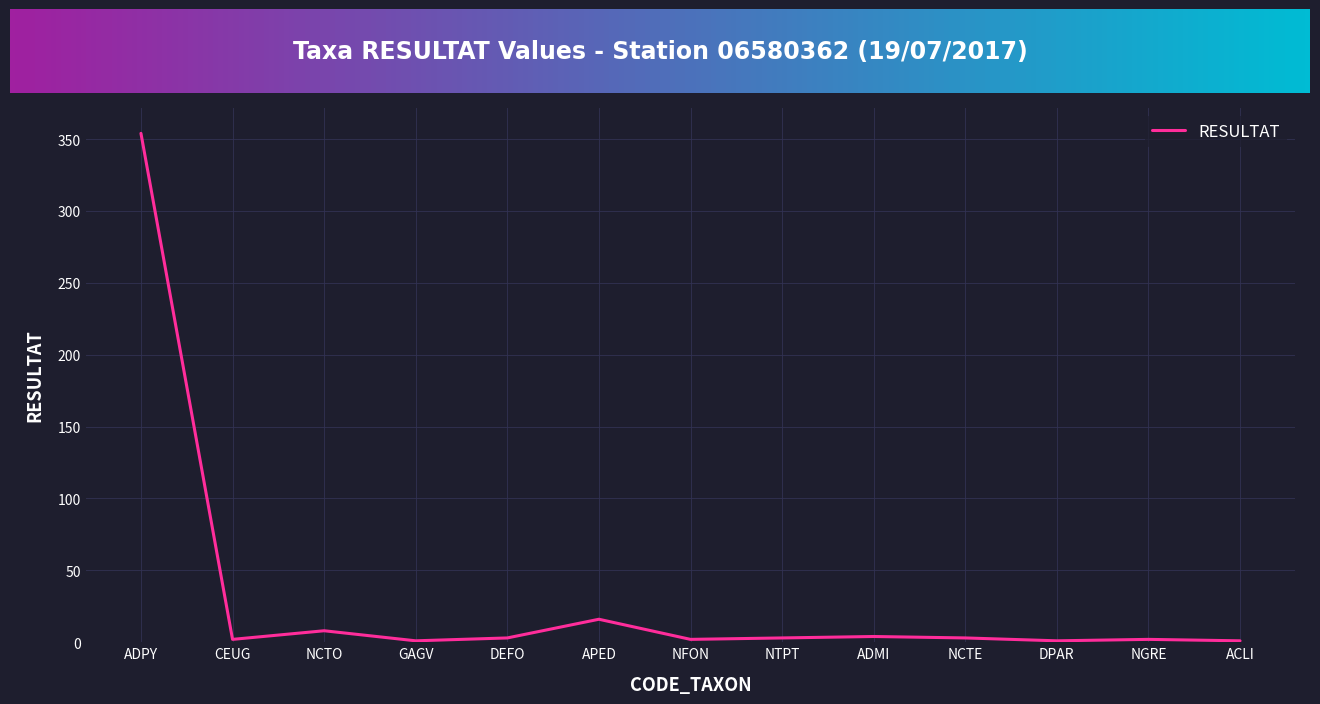

What is the difference between the maximum and minimum values?

353